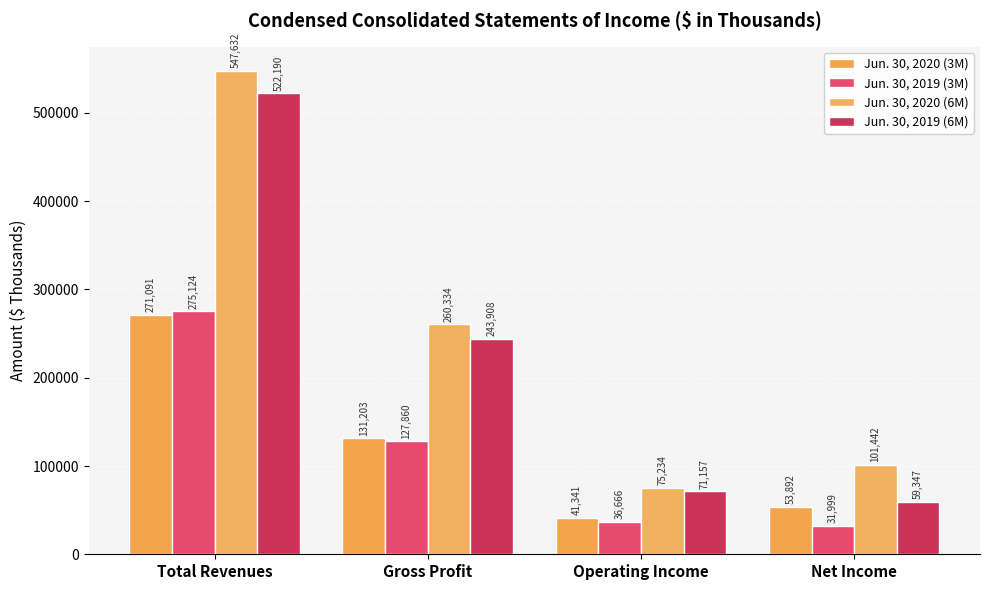

Reading left to right, what are all the values shown in this chart?

Jun. 30, 2020 (3M): 271091	131203	41341	53892
Jun. 30, 2019 (3M): 275124	127860	36666	31999
Jun. 30, 2020 (6M): 547632	260334	75234	101442
Jun. 30, 2019 (6M): 522190	243908	71157	59347